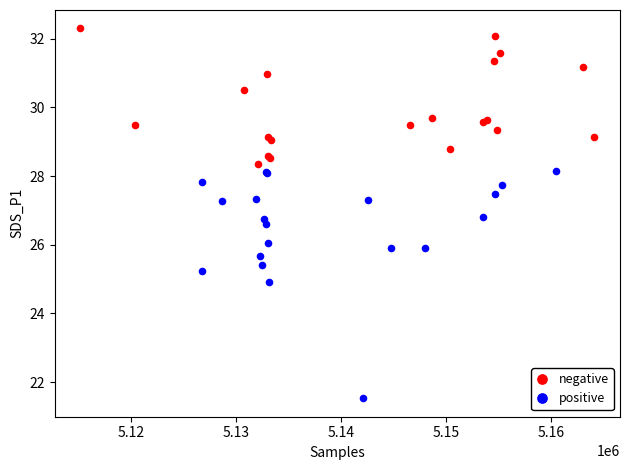

Which series has the widest spread of Y values?

positive